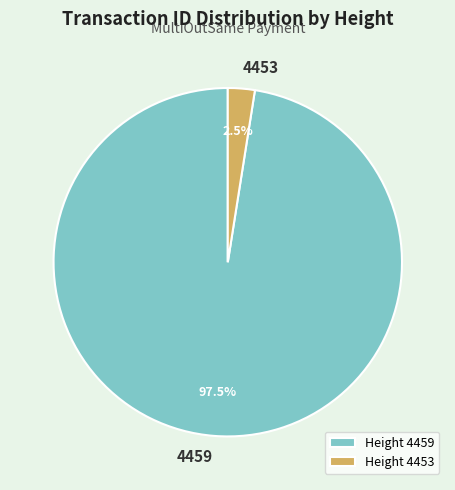

Count the number of slices in the pie.

2